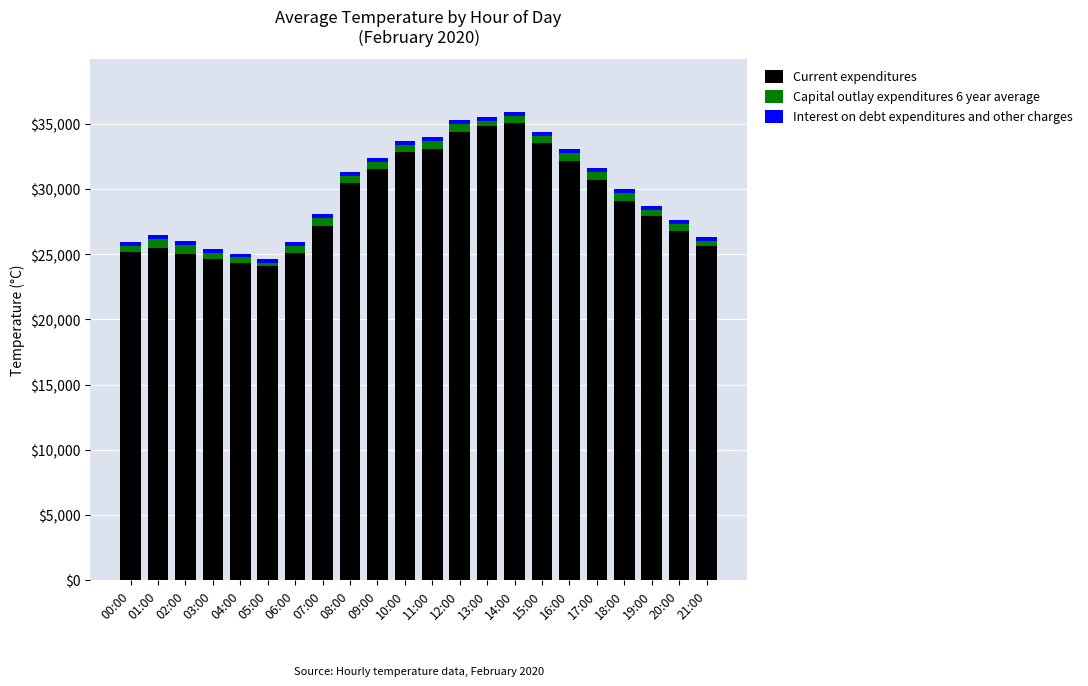

What value does the Current expenditures series have at 20:00?

26800.0